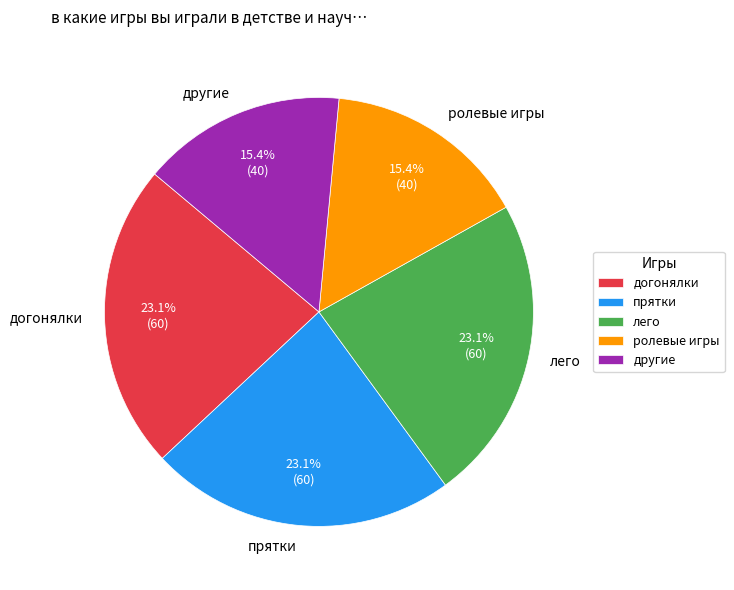

Does ролевые игры account for over 50% of the chart?

No